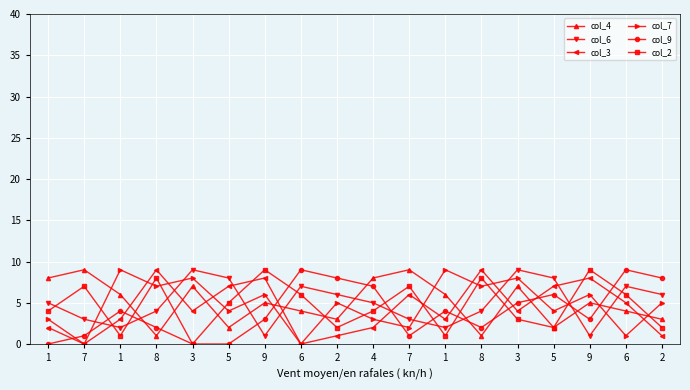

What are all the series names shown in the legend?

col_4, col_6, col_3, col_7, col_9, col_2